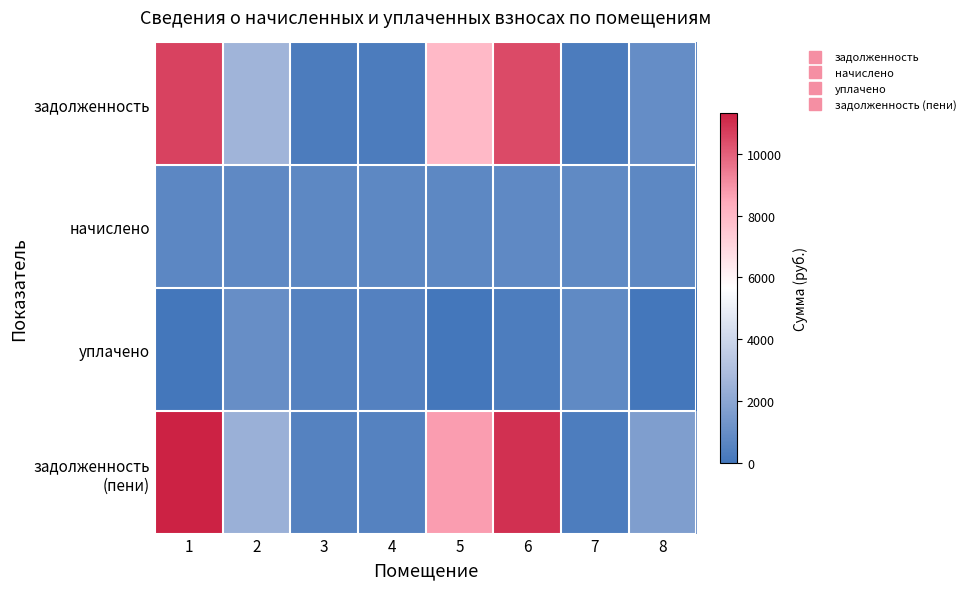

At which category is the sum across all series the highest?

1